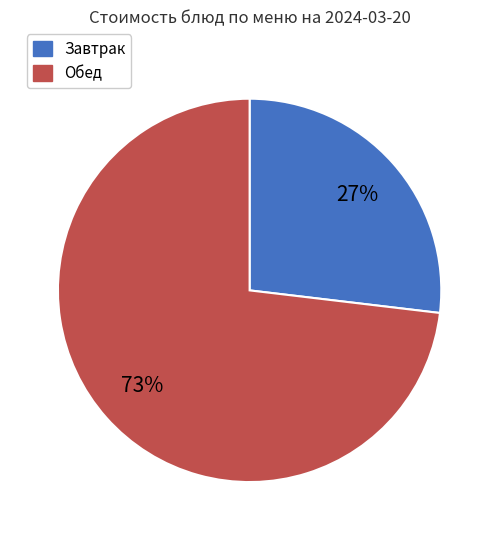

Does any single category account for the majority?

Yes